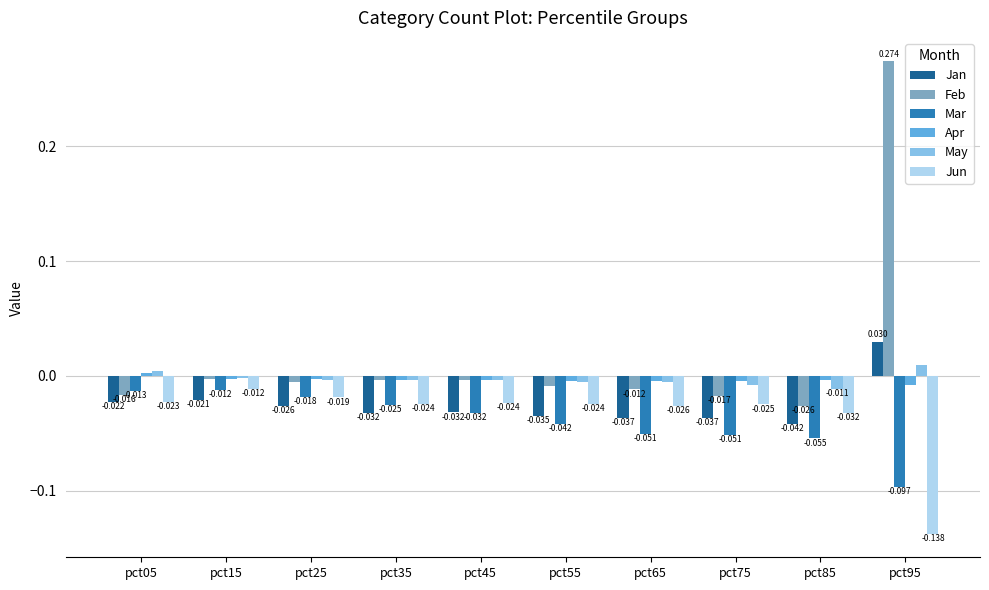

Is the value of Jan at pct25 greater than the value of Feb at pct95?

No